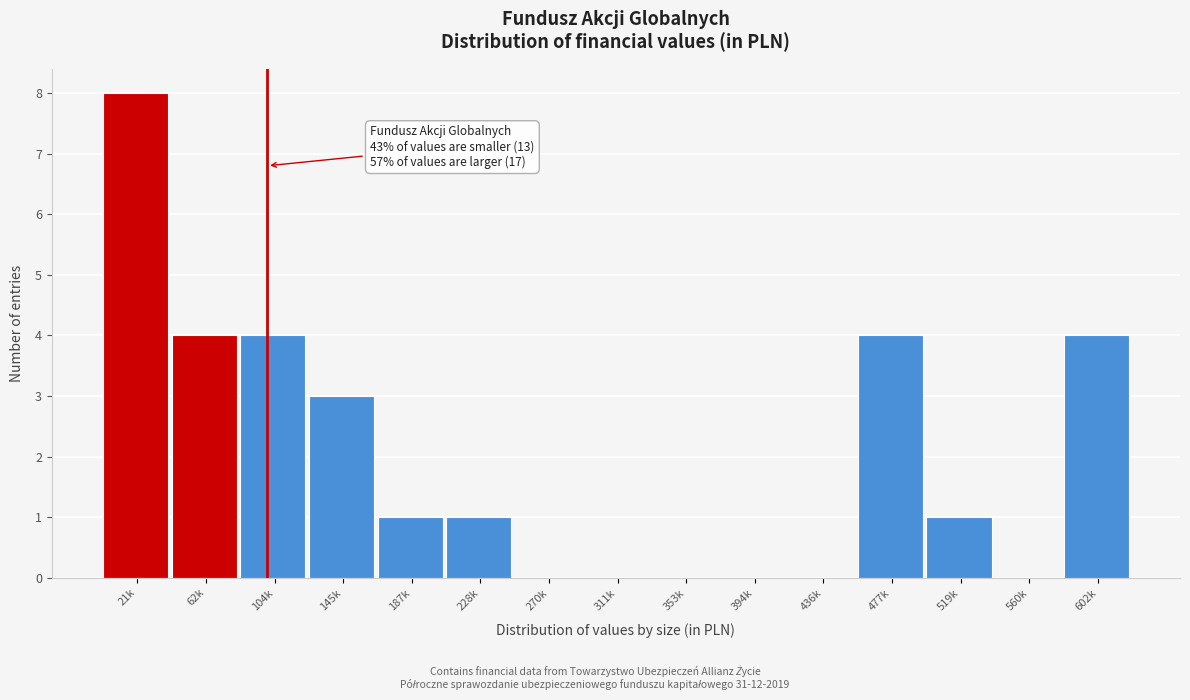

Reading left to right, what are all the values shown in this chart?

21k=8	62k=4	104k=4	145k=3	187k=1	228k=1	270k=0	311k=0	353k=0	394k=0	436k=0	477k=4	519k=1	560k=0	602k=4